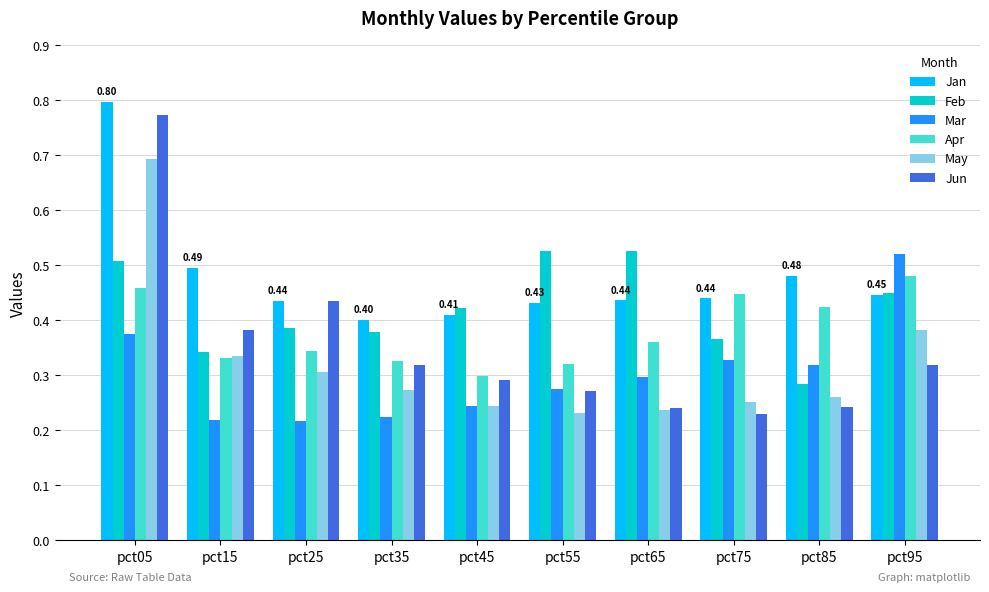

What is the total value across all series at pct35?

1.9